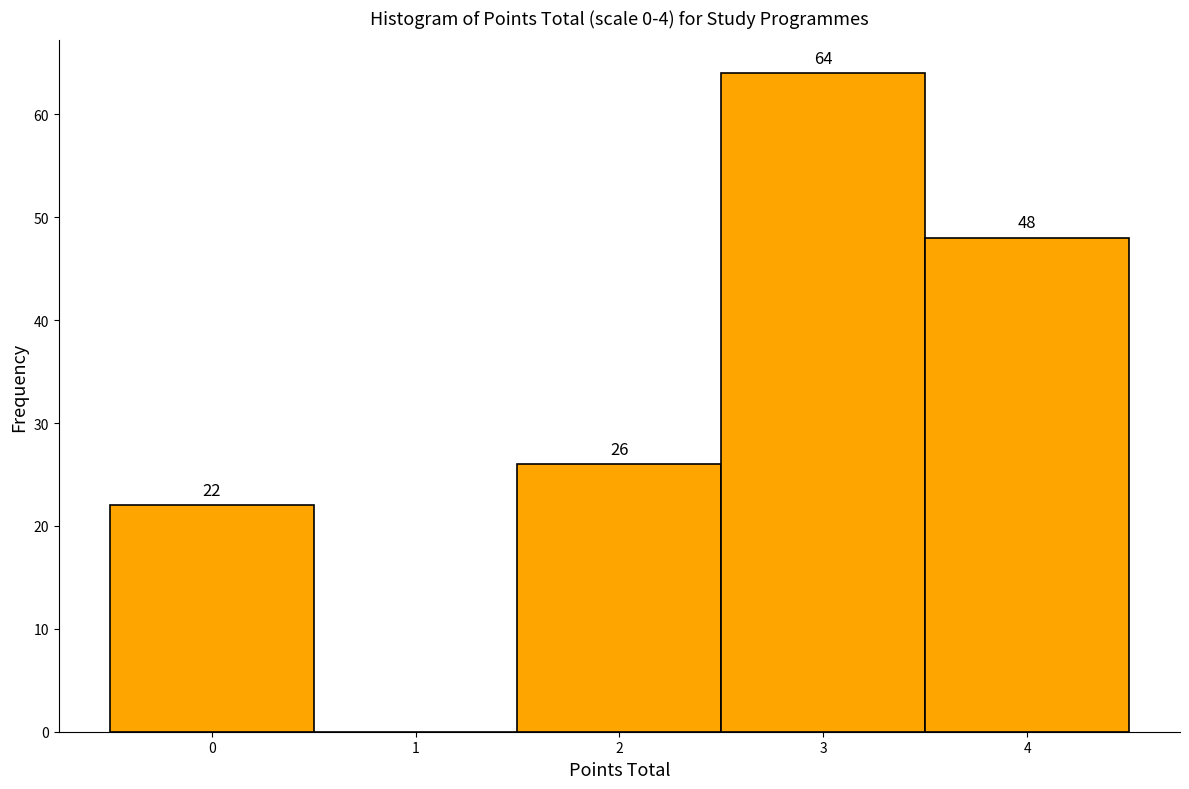

Over which range of the x-axis is the bar tallest?

2.5 to 3.5